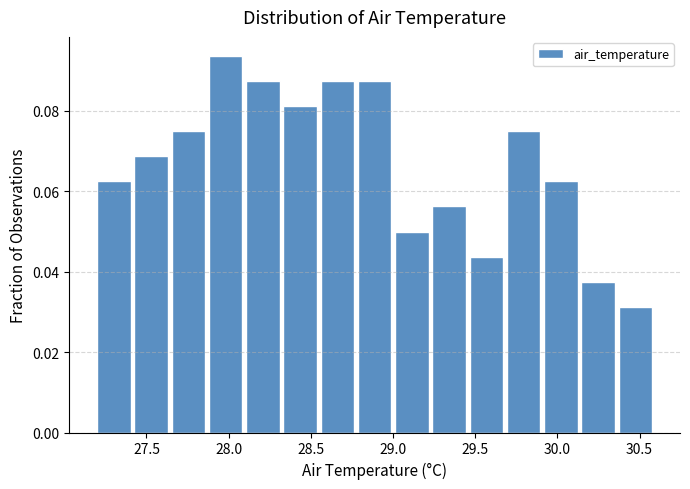

Reading left to right, list every bar in this chart as the range it spans on the x-axis followed by its height. Neither the bar edges nor the heights are printed on the chart, so give them approximately, as read against the axes.

27.20 to 27.45: 0.062
27.45 to 27.65: 0.068
27.65 to 27.90: 0.076
27.90 to 28.10: 0.094
28.10 to 28.35: 0.088
28.35 to 28.55: 0.082
28.55 to 28.80: 0.088
28.80 to 29.00: 0.088
29.00 to 29.25: 0.050
29.25 to 29.45: 0.056
29.45 to 29.70: 0.044
29.70 to 29.90: 0.076
29.90 to 30.15: 0.062
30.15 to 30.35: 0.038
30.35 to 30.60: 0.032